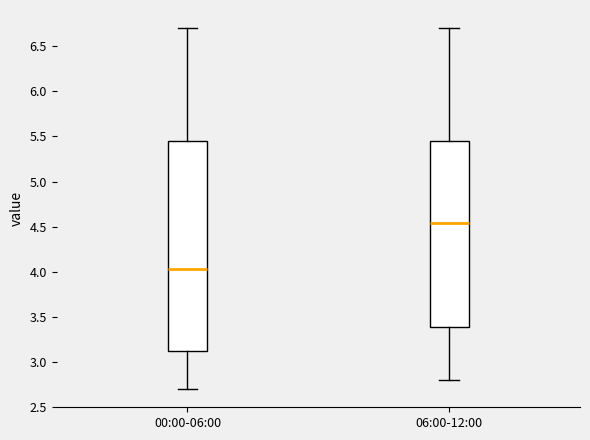

Where does the upper whisker of the box for 06:00-12:00 end on the y-axis? The values are not printed on the chart, so give them approximately, as read against the axis.

6.70